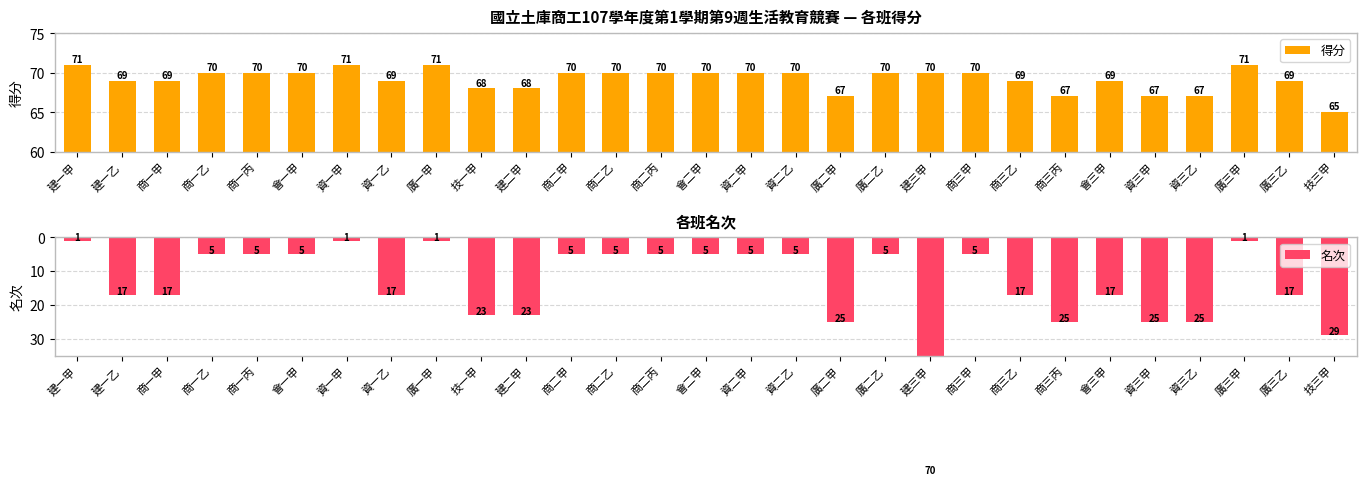

Does the chart contain stacked bars?

No